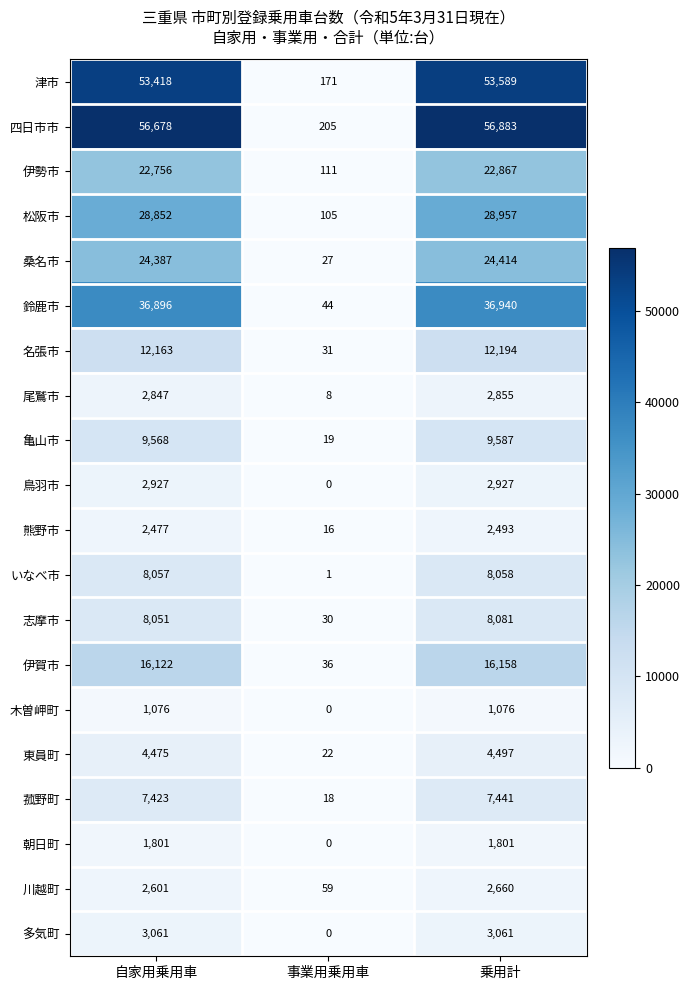

At how many categories does at least one series exceed 17389?

2